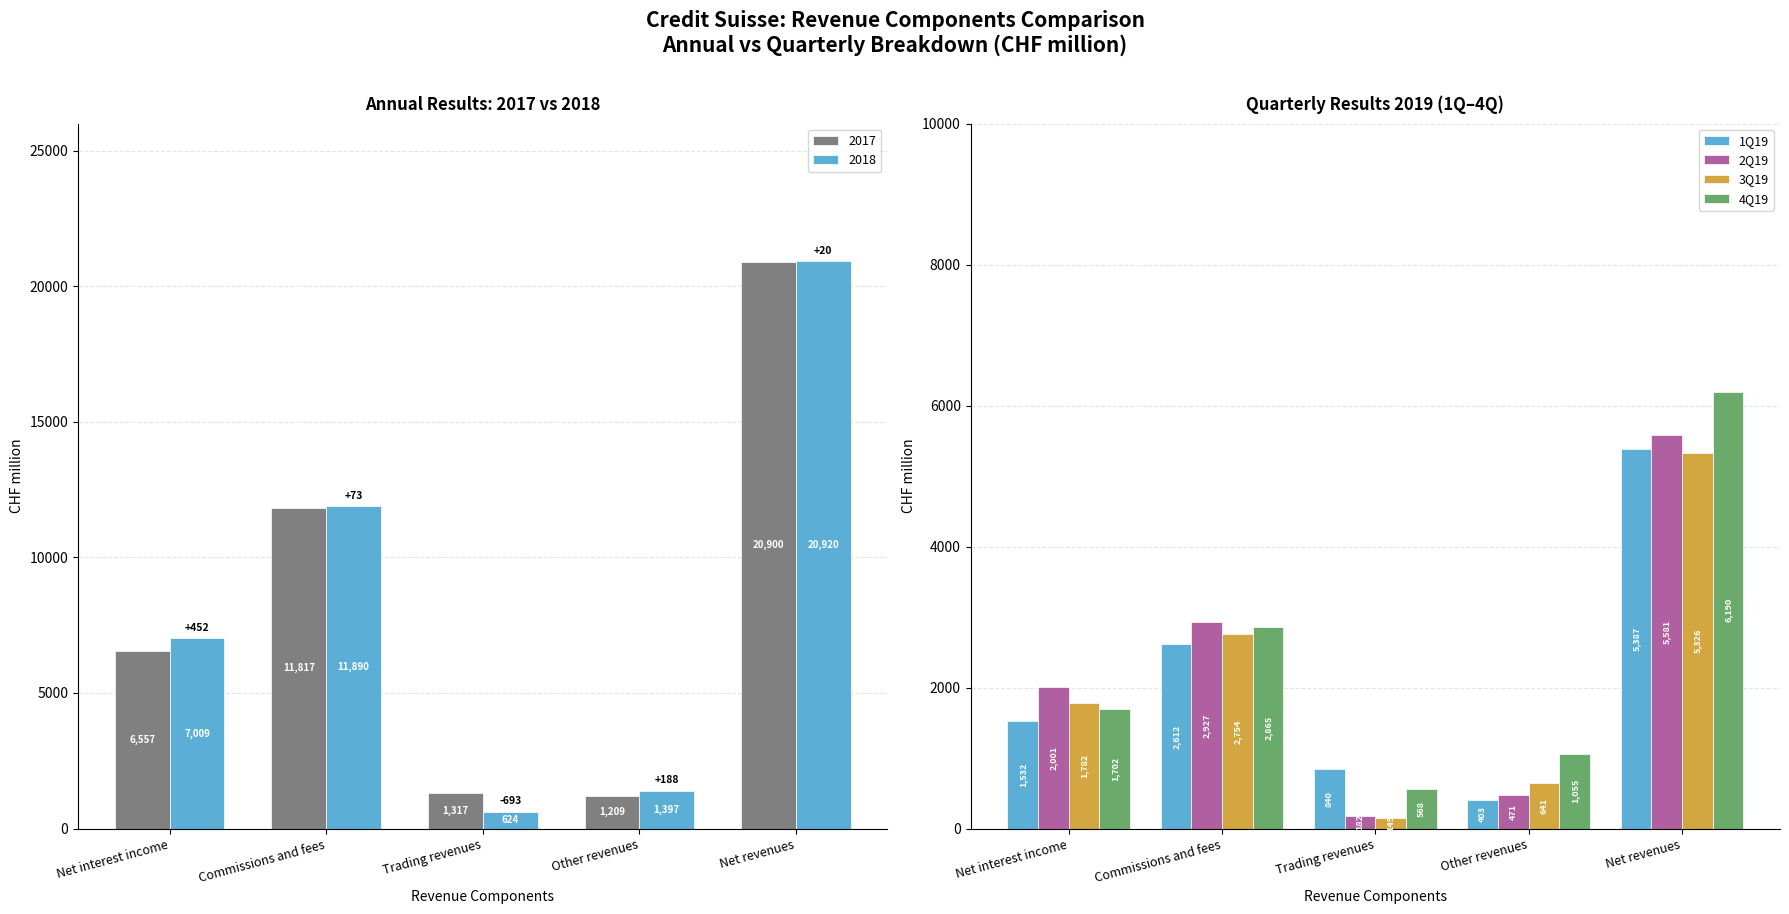

At how many categories does at least one series exceed 5061?

1